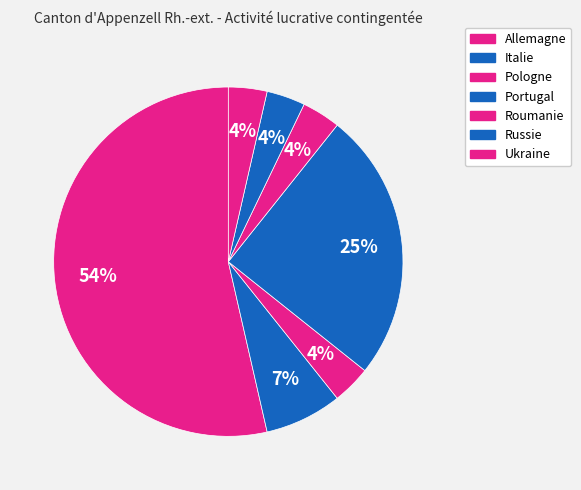

Does Allemagne represent more than half of the total?

Yes